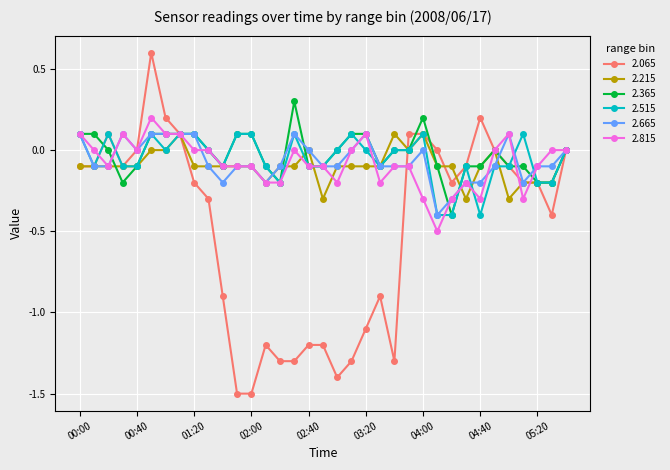

What is the lowest value of the 2.515 series?

-0.4